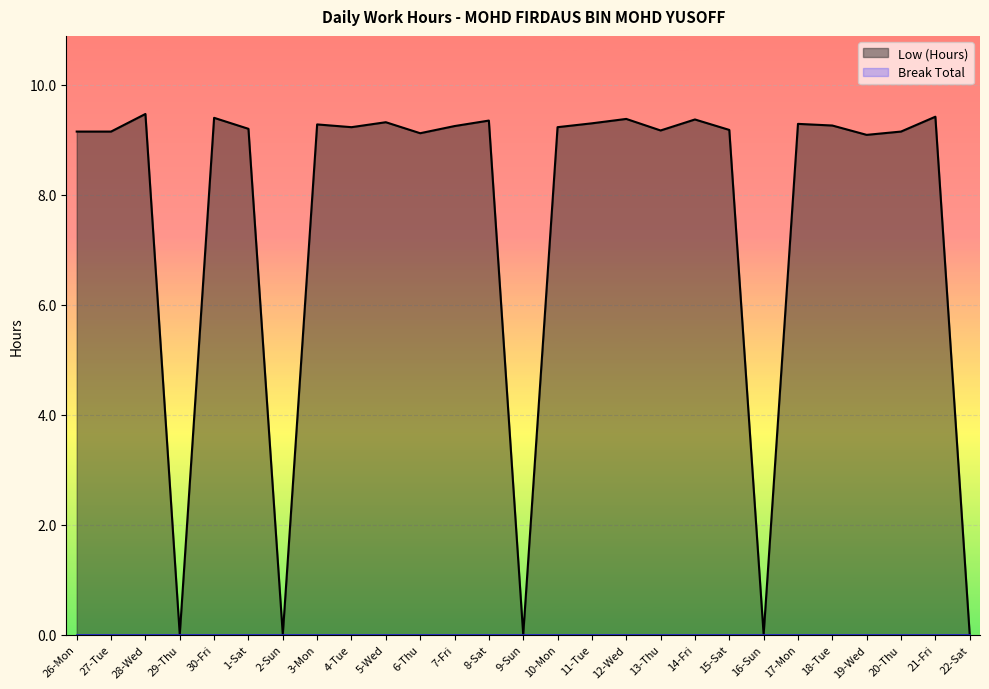

Reading left to right, transcribe all the data shown in this chart.

Low (Hours): 26-Mon=9.2	27-Tue=9.2	28-Wed=9.5	29-Thu=0.0	30-Fri=9.4	1-Sat=9.2	2-Sun=0.0	3-Mon=9.3	4-Tue=9.2	5-Wed=9.3	6-Thu=9.1	7-Fri=9.2	8-Sat=9.3	9-Sun=0.0	10-Mon=9.2	11-Tue=9.3	12-Wed=9.4	13-Thu=9.2	14-Fri=9.4	15-Sat=9.2	16-Sun=0.0	17-Mon=9.3	18-Tue=9.3	19-Wed=9.1	20-Thu=9.2	21-Fri=9.4	22-Sat=0.0
Break Total: 26-Mon=0.0	27-Tue=0.0	28-Wed=0.0	29-Thu=0.0	30-Fri=0.0	1-Sat=0.0	2-Sun=0.0	3-Mon=0.0	4-Tue=0.0	5-Wed=0.0	6-Thu=0.0	7-Fri=0.0	8-Sat=0.0	9-Sun=0.0	10-Mon=0.0	11-Tue=0.0	12-Wed=0.0	13-Thu=0.0	14-Fri=0.0	15-Sat=0.0	16-Sun=0.0	17-Mon=0.0	18-Tue=0.0	19-Wed=0.0	20-Thu=0.0	21-Fri=0.0	22-Sat=0.0